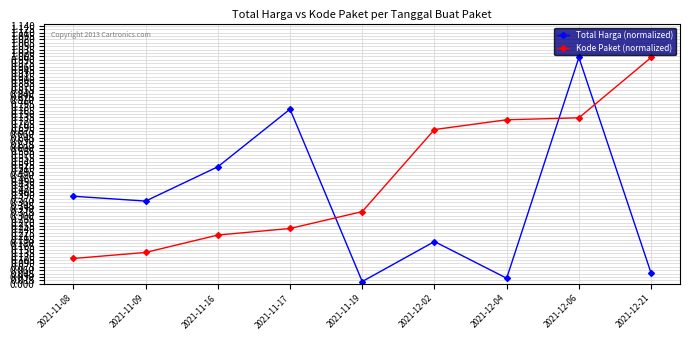

True or false: Total Harga (normalized) has more than 1 interior local peaks.

True